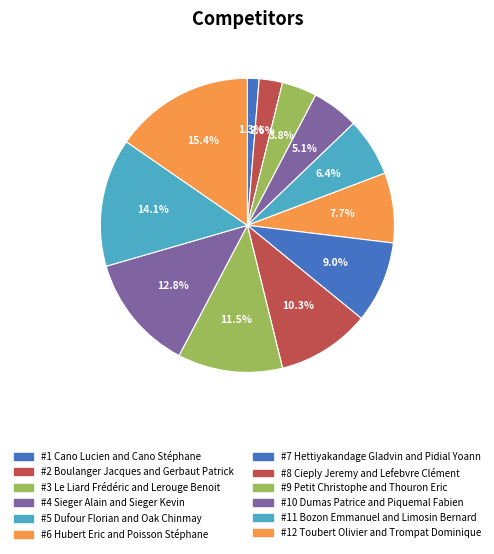

Count the number of slices in the pie.

12